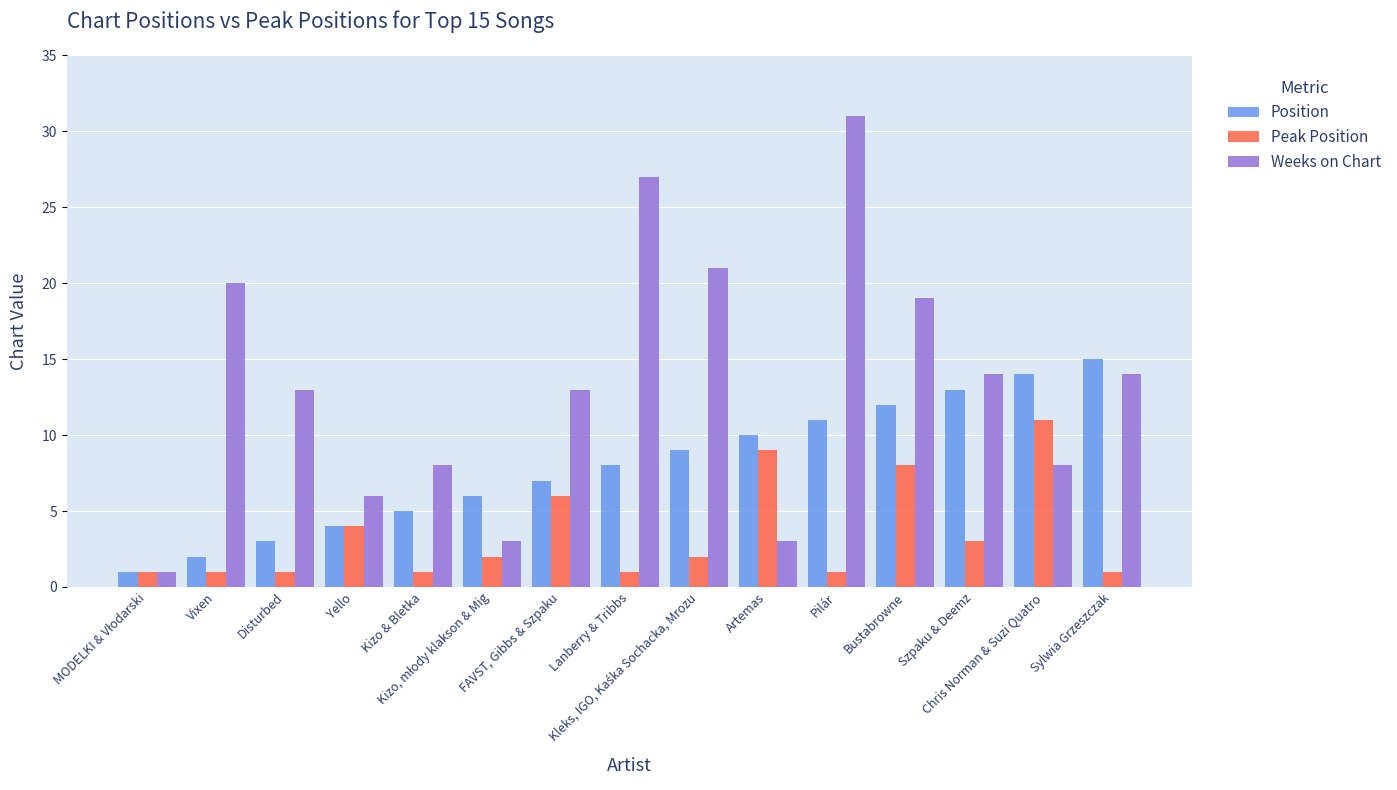

The value of Weeks on Chart at Pilár is 31. True or false?

True